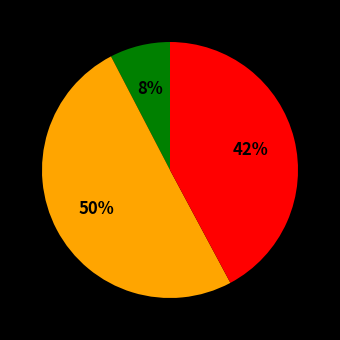

How many slices are in this pie chart?

3